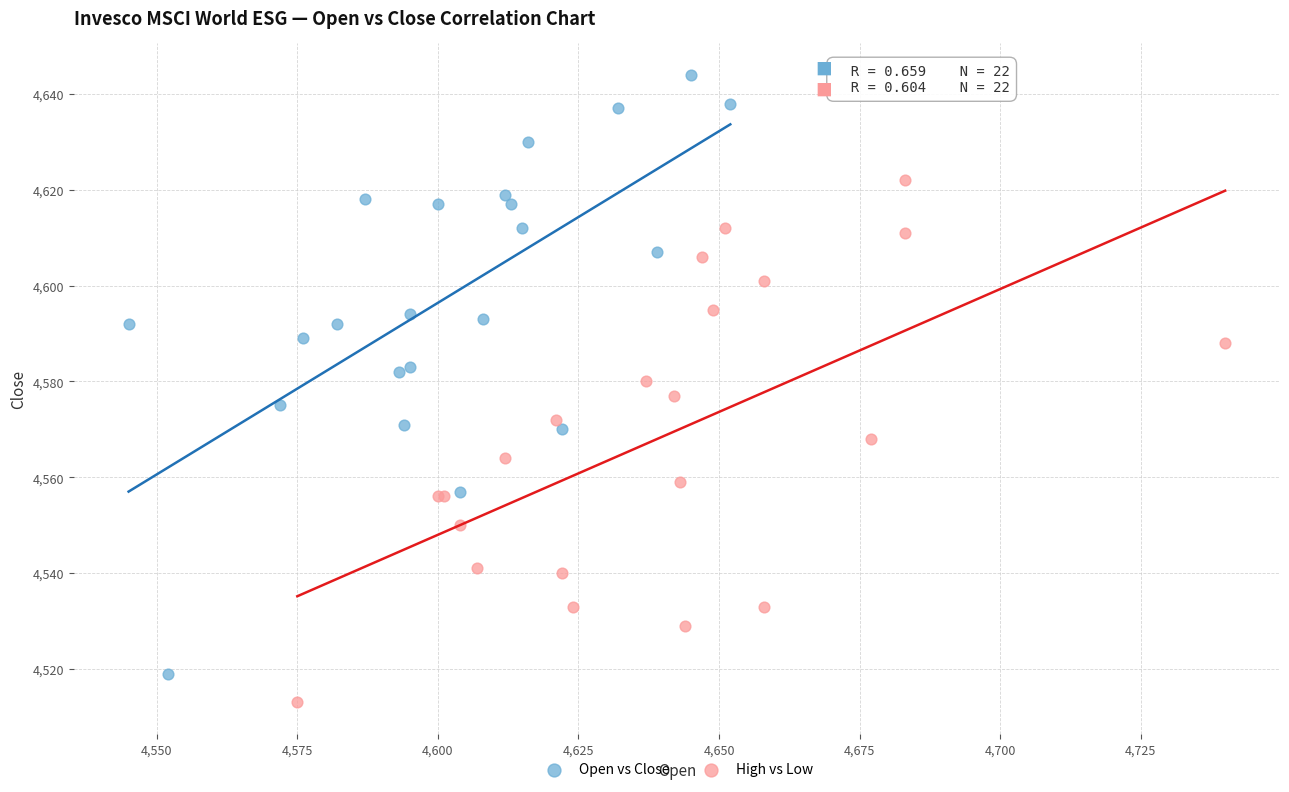

Which series has the widest spread of Y values?

Open vs Close